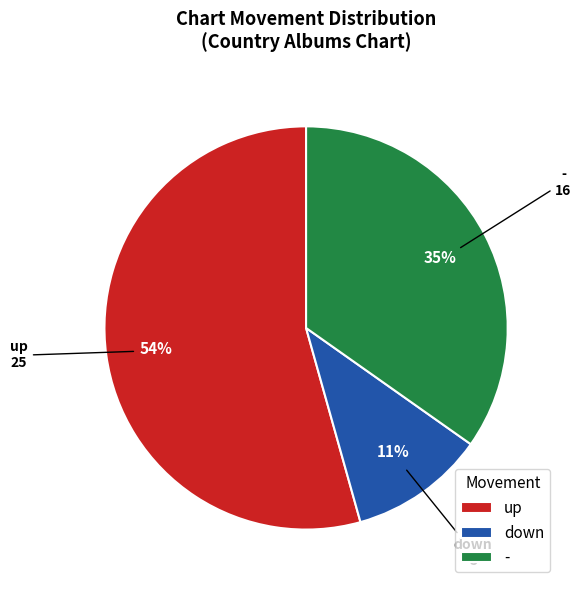

Which slice is the smallest?

down